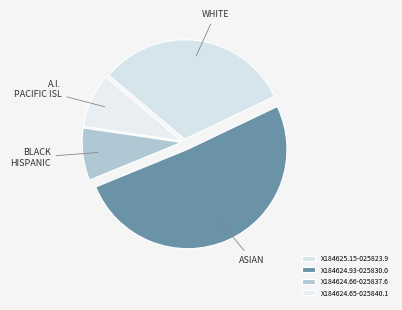

Which category has the smallest portion of the pie?

X184624.66-025837.6